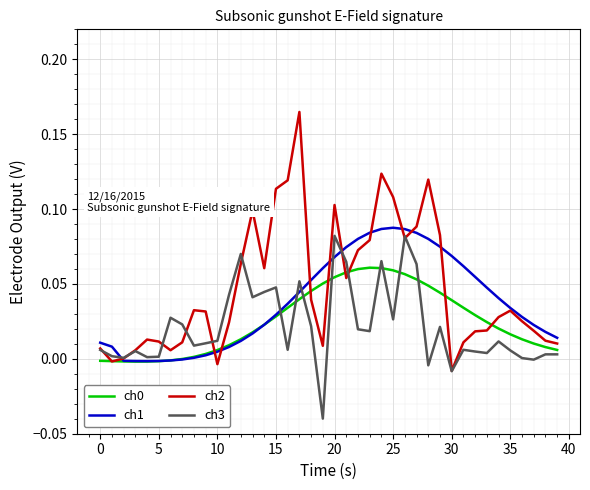

Which series has the largest range (max minus min)?

ch2